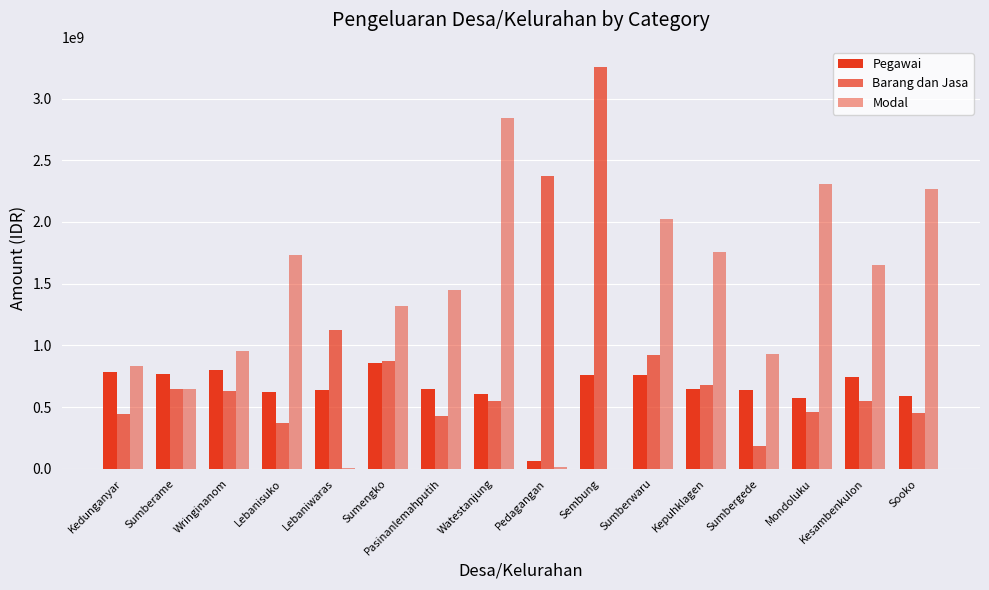

Does the chart contain stacked bars?

No